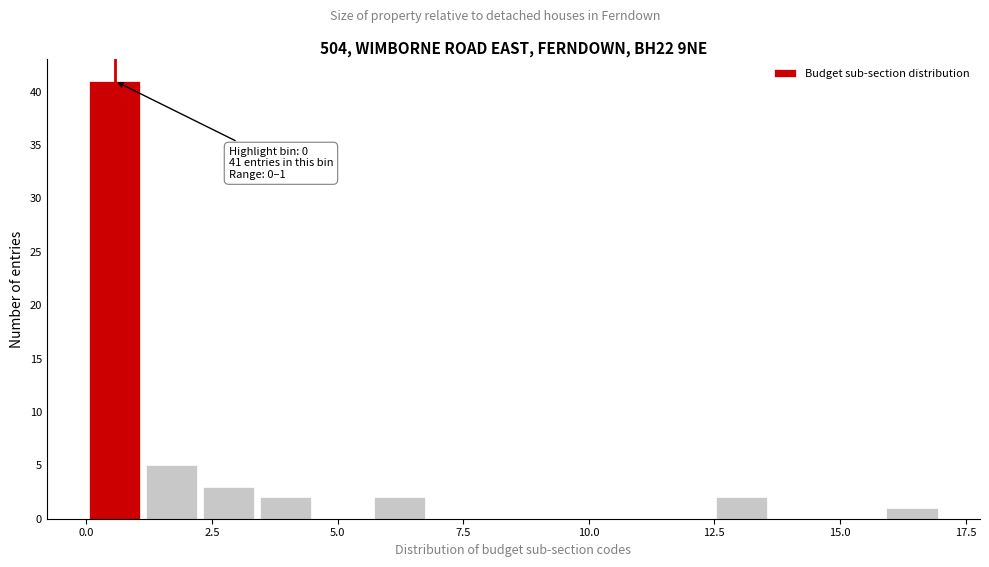

Around what value on the x-axis is the tallest bar? Give the approximate position of its centre, as read against the axis.

0.5